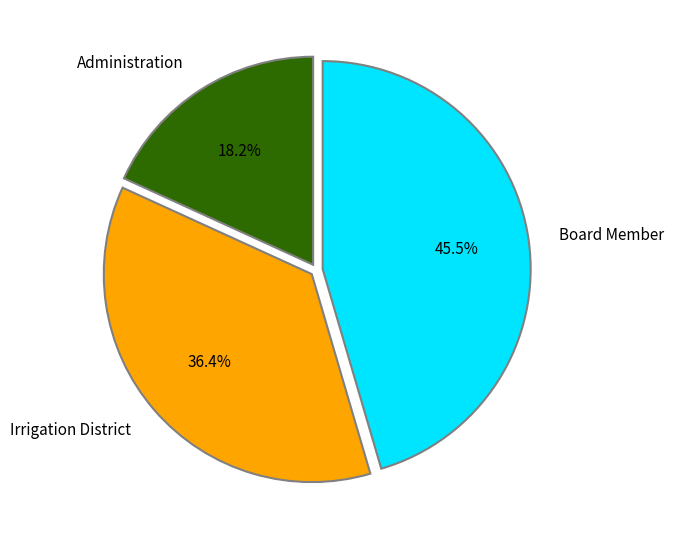

Combined, what portion of the pie is Irrigation District and Administration?

54.5%